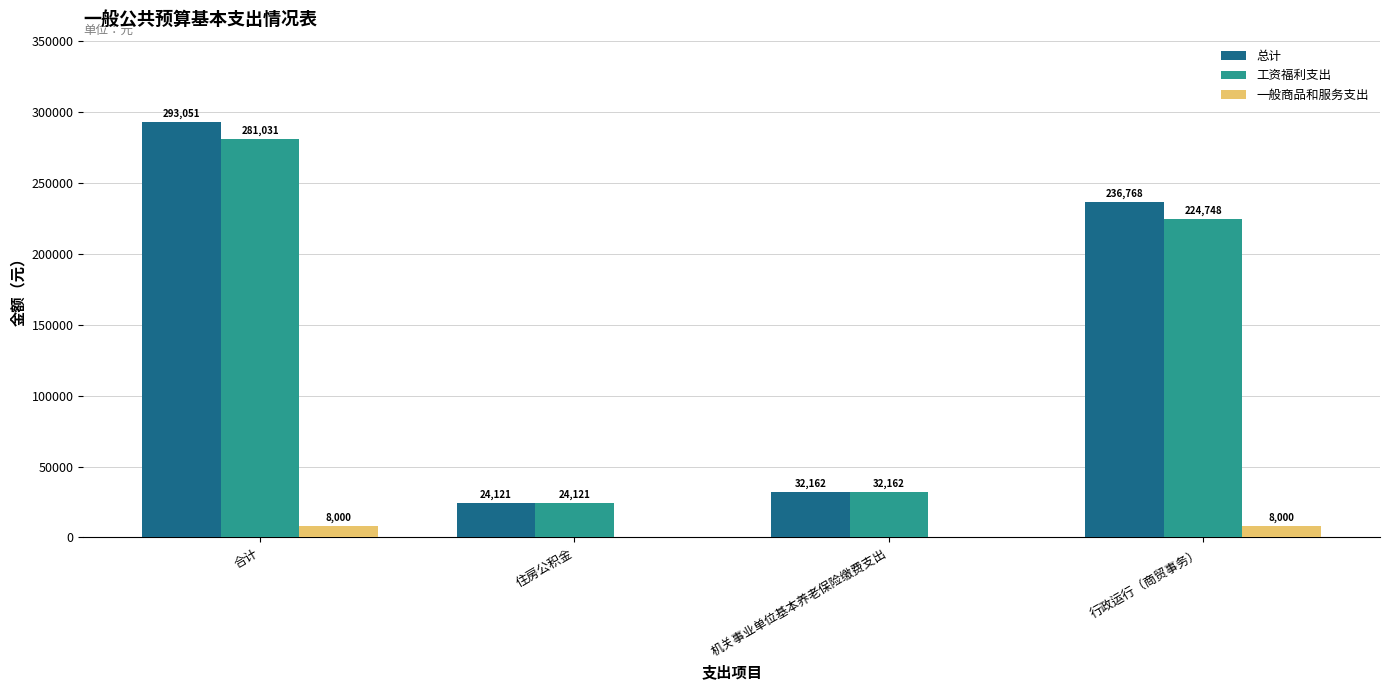

What is the sum of all 一般商品和服务支出 values?

16000.0